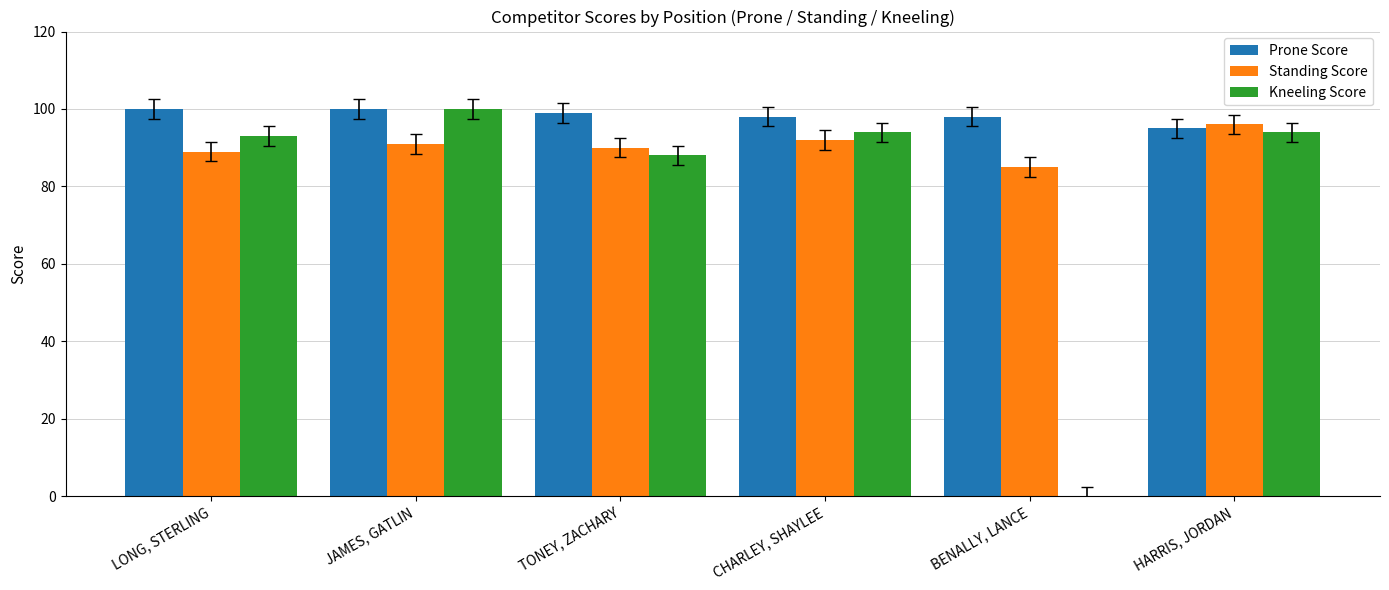

Reading left to right, what are all the values shown in this chart?

Prone Score: 100	100	99	98	98	95
Standing Score: 89	91	90	92	85	96
Kneeling Score: 93	100	88	94	0	94